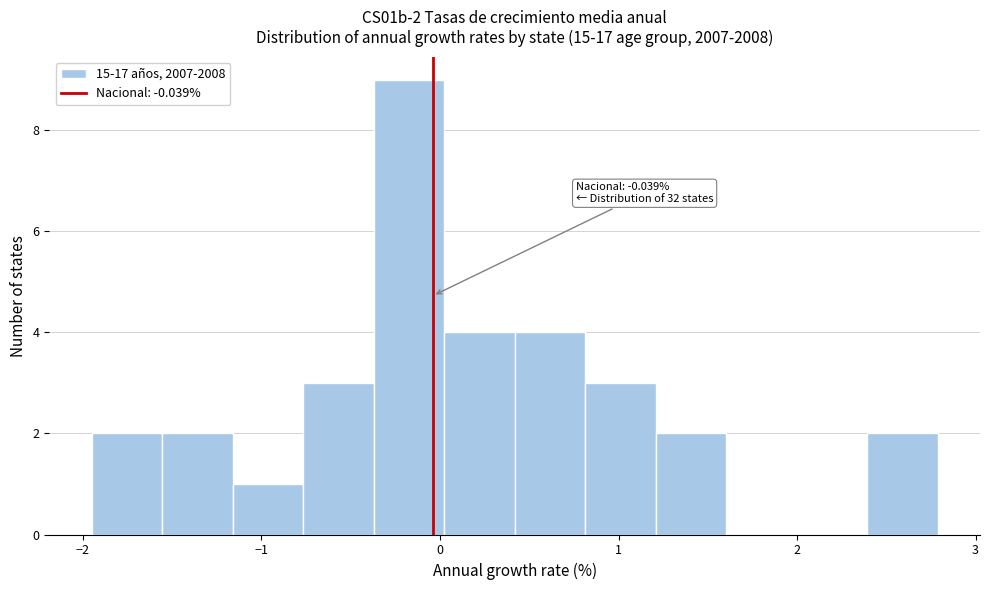

Around what value on the x-axis is the tallest bar? Give the approximate position of its centre, as read against the axis.

-0.2